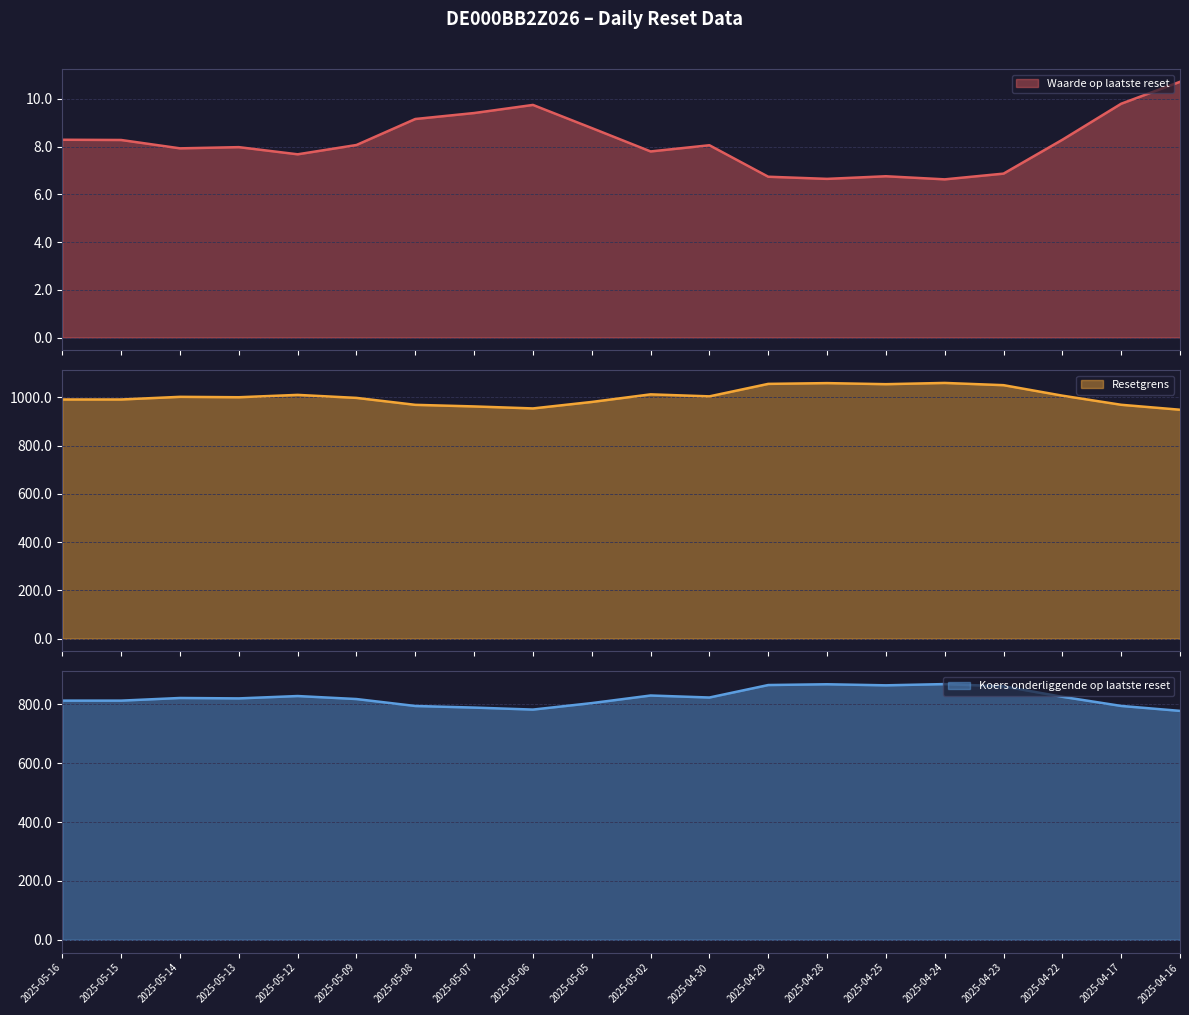

The value of Resetgrens at 2025-05-13 is 1000.4. True or false?

True